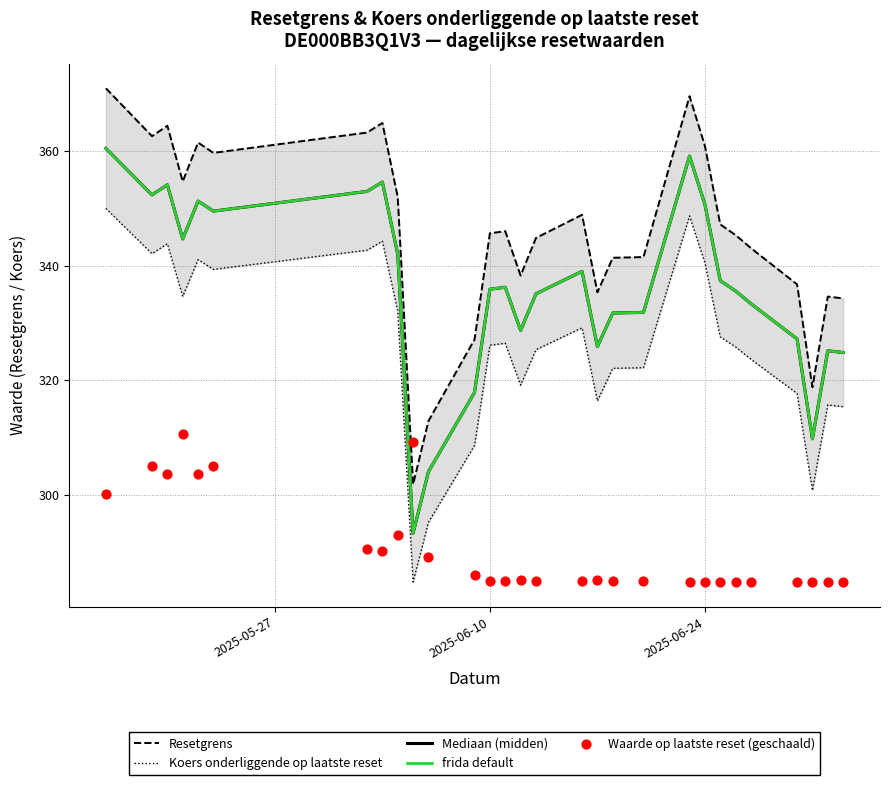

What are all the series names shown in the legend?

Resetgrens, Koers onderliggende op laatste reset, Mediaan (midden), frida default, Waarde op laatste reset (geschaald)